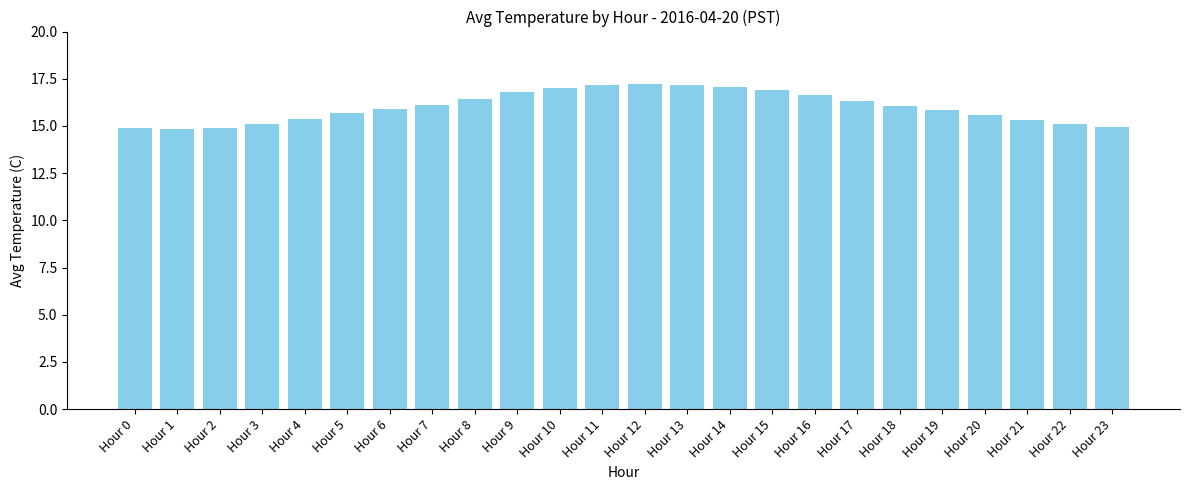

How many distinct data groups are displayed?

1